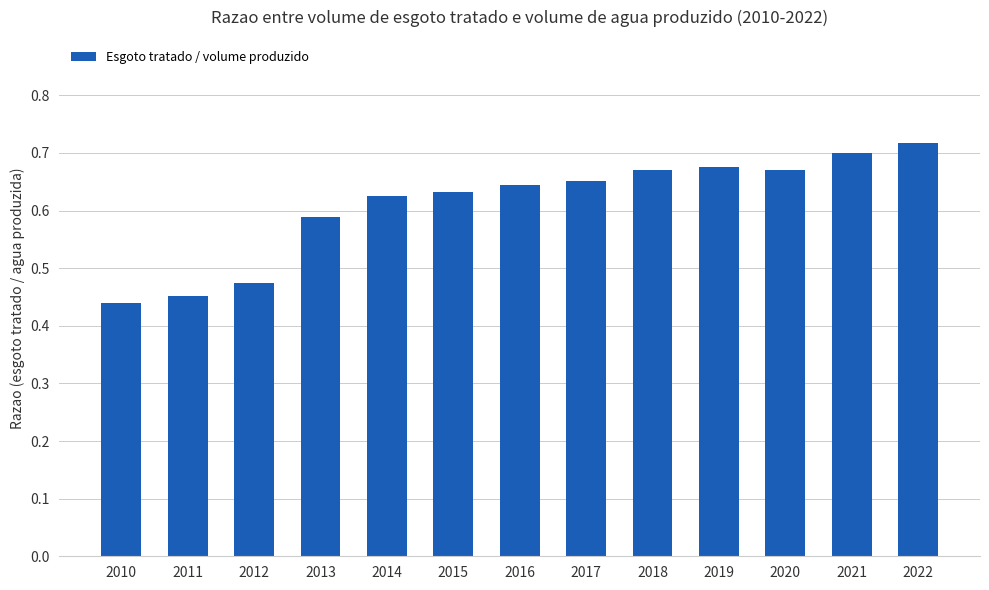

What is the sum of all values?

7.9